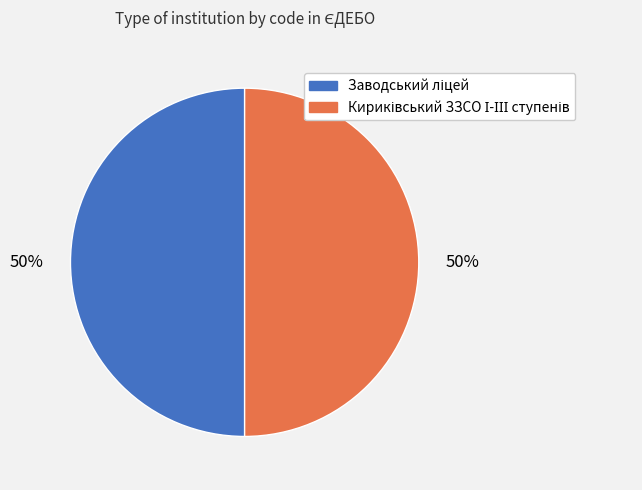

To the nearest percent, what is the average slice percentage?

50%